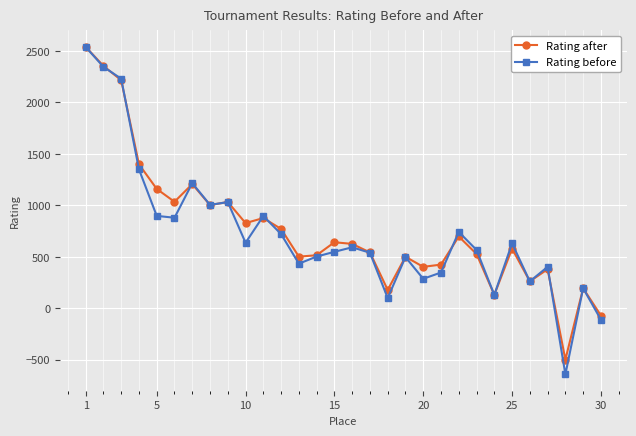

What is the minimum value shown in the chart?

-641